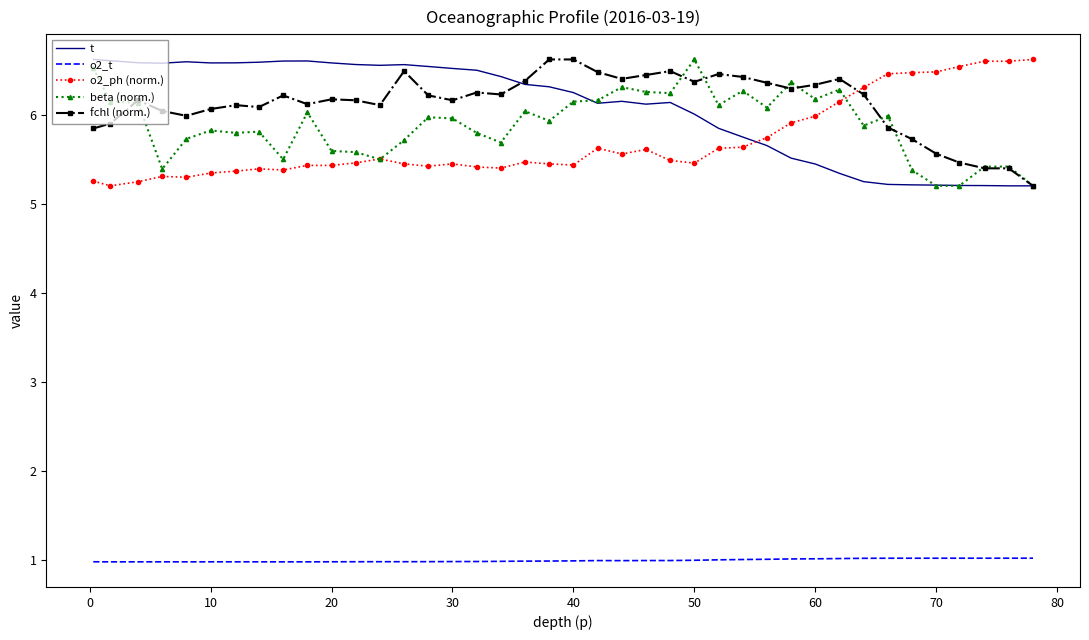

True or false: fchl (norm.) and o2_ph (norm.) cross at least once.

True